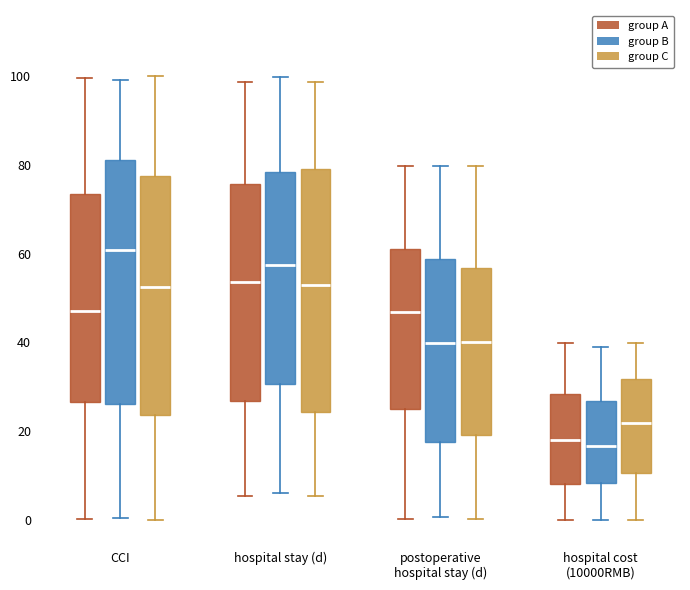

Reading left to right, read every box against the y-axis: the position of its median line, the range the box covers, and the ends of its whiskers. The values are not printed on the chart, so give them approximately, as read against the axis.

CCI (group A): median 48, box 26 to 74, whiskers 0 to 100
CCI (group B): median 60, box 26 to 82, whiskers 0 to 100
CCI (group C): median 52, box 24 to 78, whiskers 0 to 100
hospital stay (d) (group A): median 54, box 26 to 76, whiskers 6 to 98
hospital stay (d) (group B): median 58, box 30 to 78, whiskers 6 to 100
hospital stay (d) (group C): median 54, box 24 to 80, whiskers 6 to 98
postoperative hospital stay (d) (group A): median 46, box 24 to 62, whiskers 0 to 80
postoperative hospital stay (d) (group B): median 40, box 18 to 58, whiskers 0 to 80
postoperative hospital stay (d) (group C): median 40, box 20 to 56, whiskers 0 to 80
hospital cost (10000RMB) (group A): median 18, box 8 to 28, whiskers 0 to 40
hospital cost (10000RMB) (group B): median 16, box 8 to 26, whiskers 0 to 38
hospital cost (10000RMB) (group C): median 22, box 10 to 32, whiskers 0 to 40